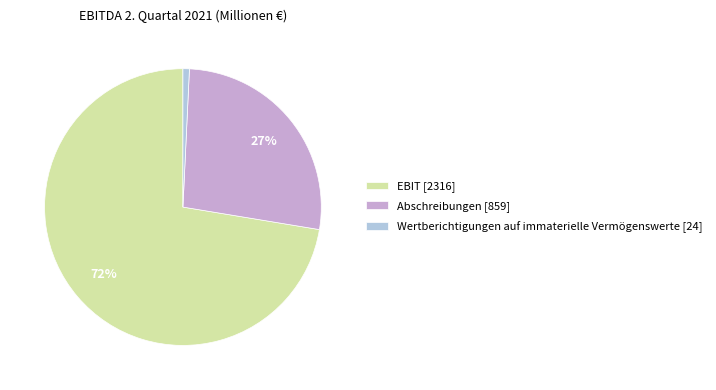

What is the ratio of the value at Abschreibungen [859] to the value at EBIT [2316]?

0.4